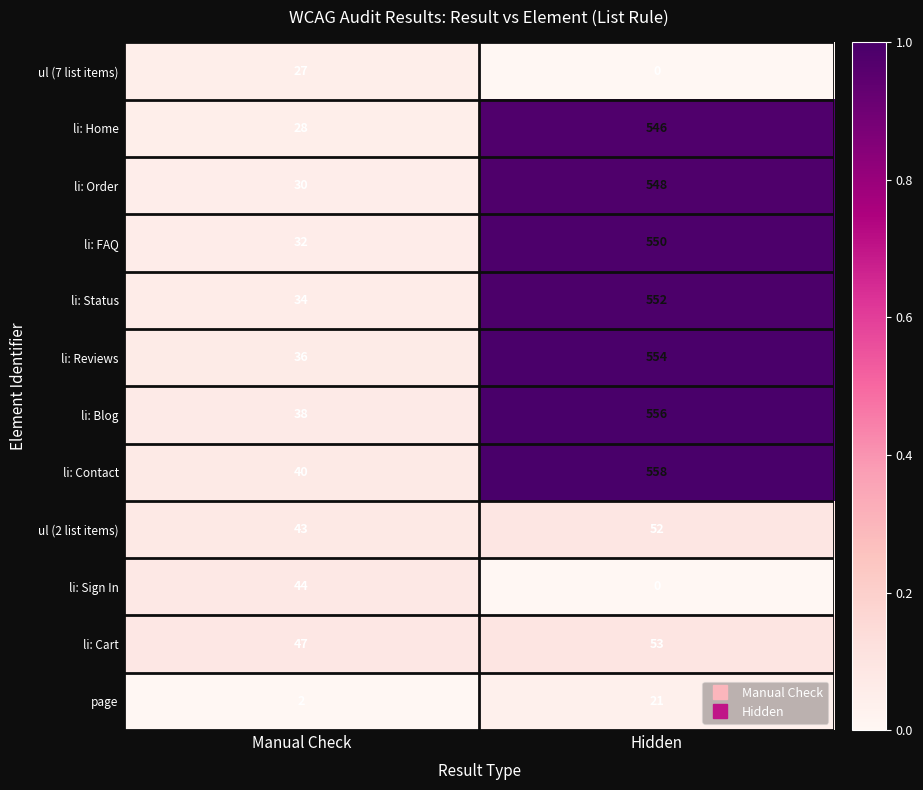

How many values in the li: Cart series are below 53?

1